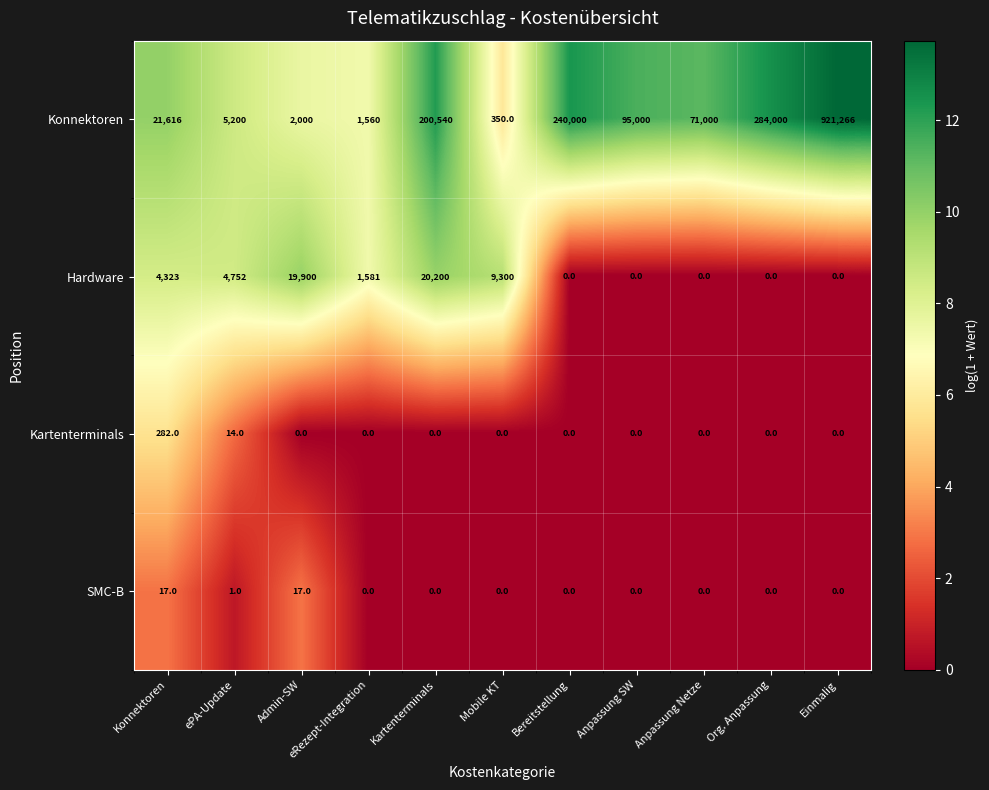

What is the difference between the highest and lowest values at Admin-SW?

19900